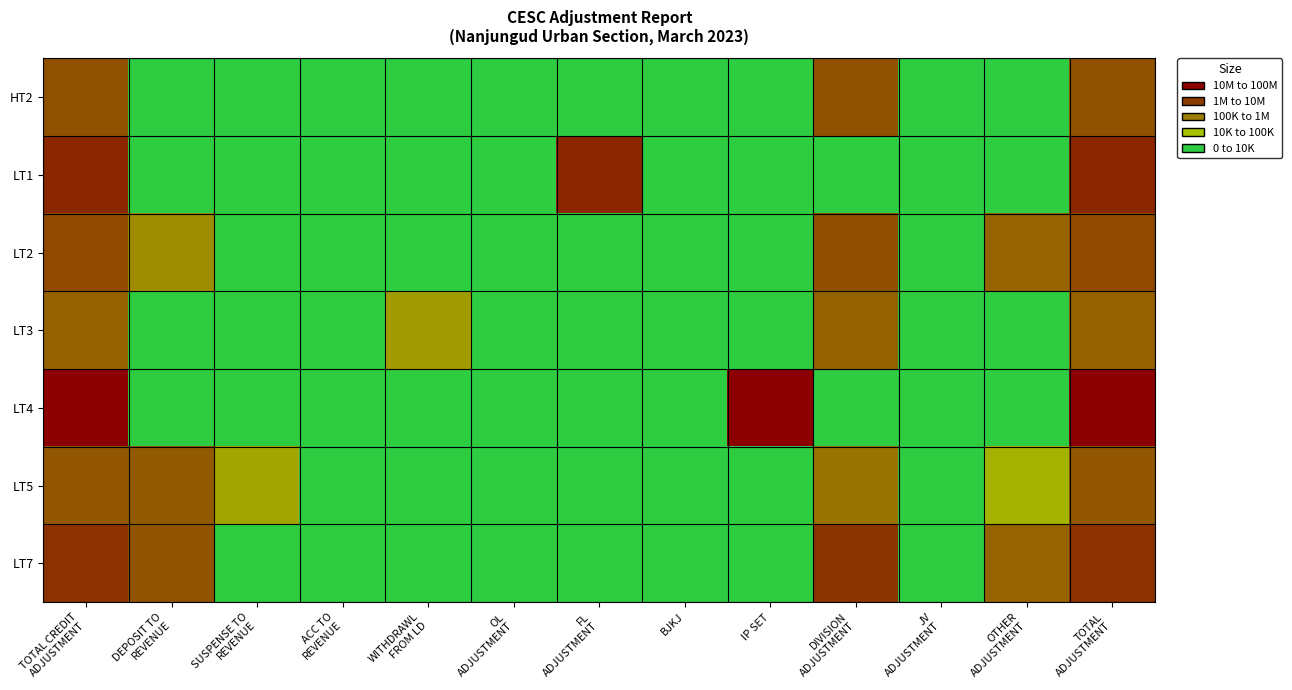

What is the total value across all series at IP SET?

1.6